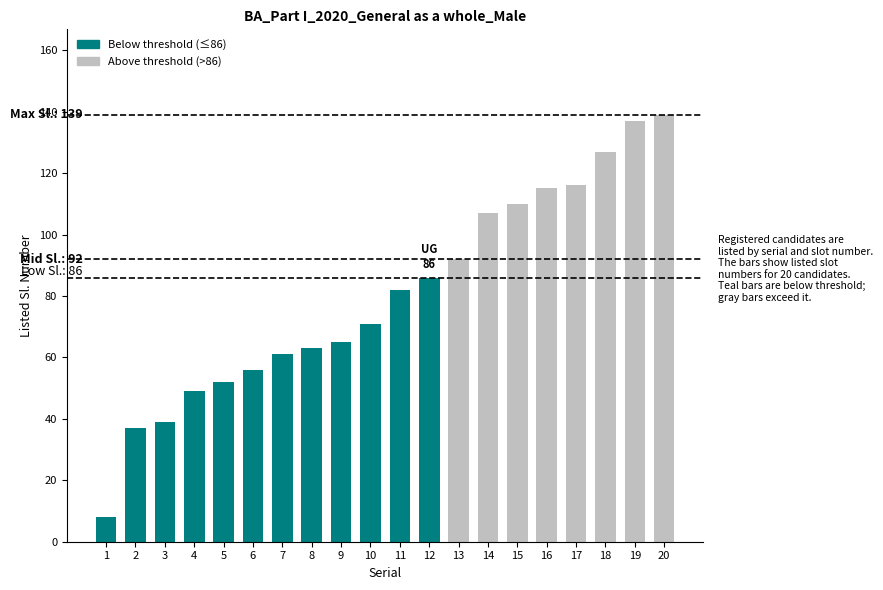

What is the sum of all values?

1612